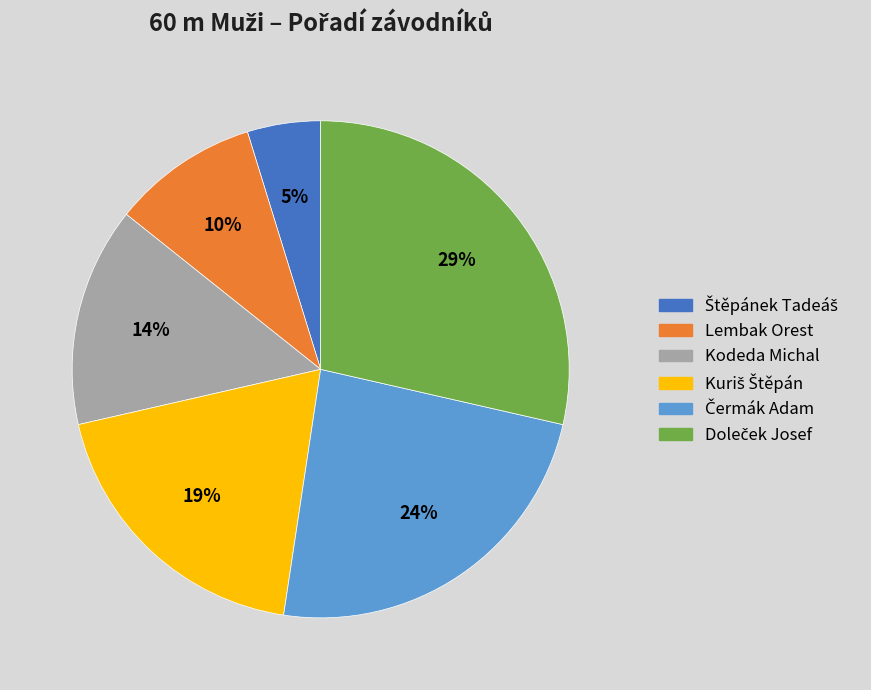

How many segments does this pie chart have?

6